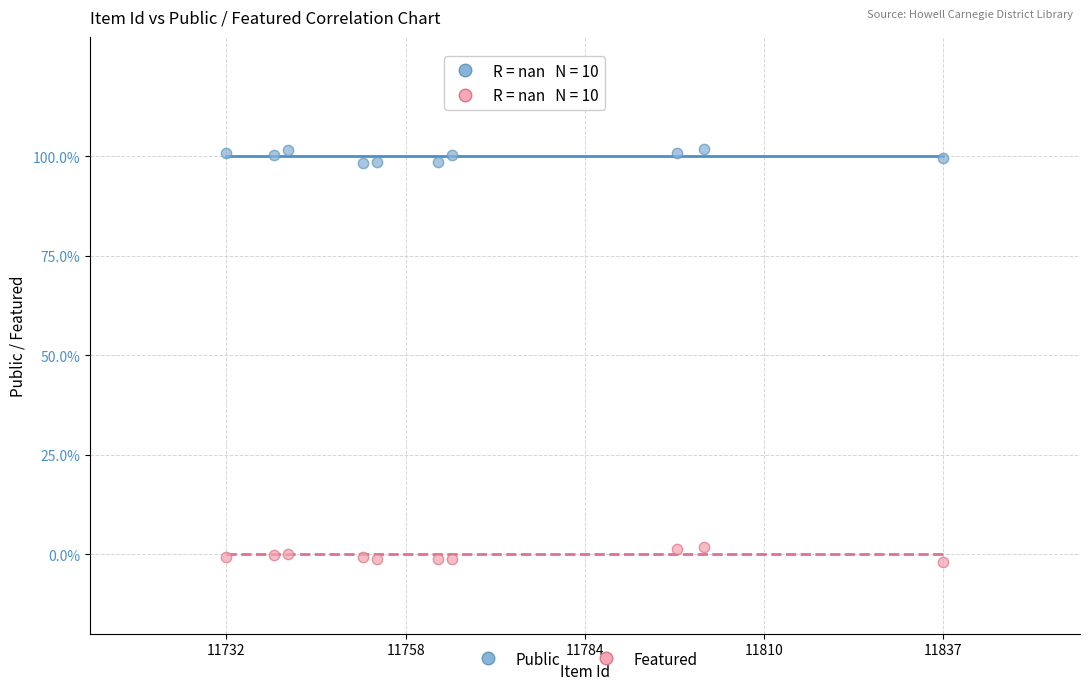

Which series reaches the maximum Y coordinate?

Public